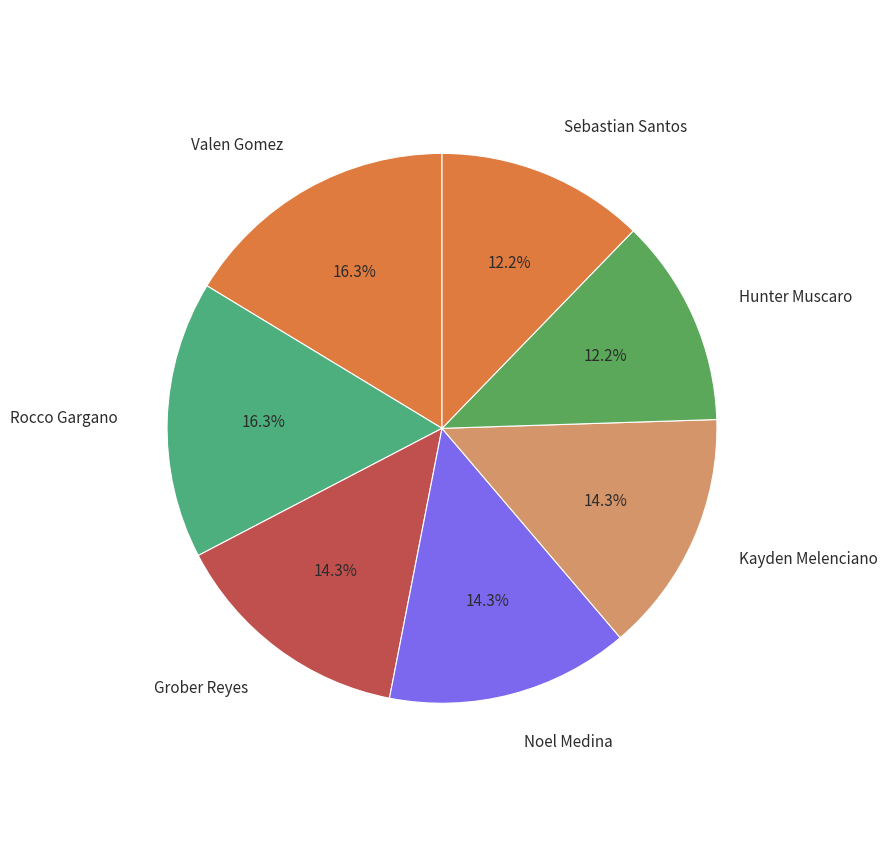

Is there a majority slice in this chart?

No